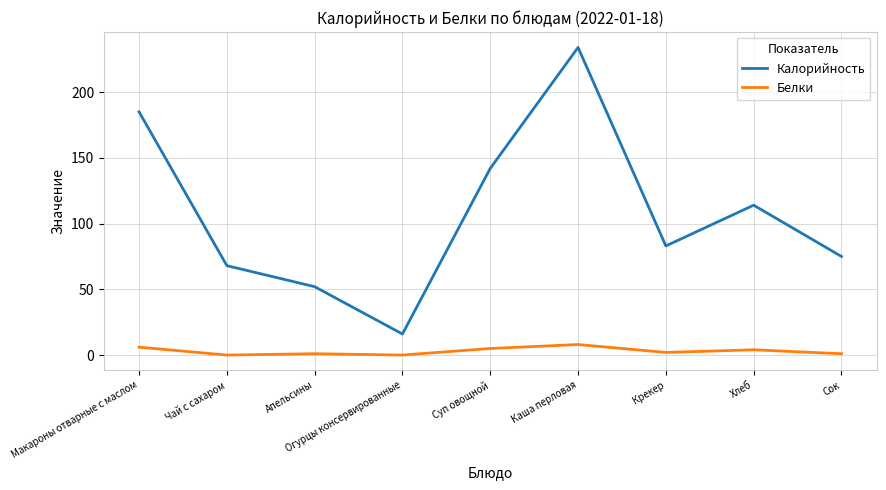

The Калорийность series shows 117 at Чай с сахаром. True or false?

False